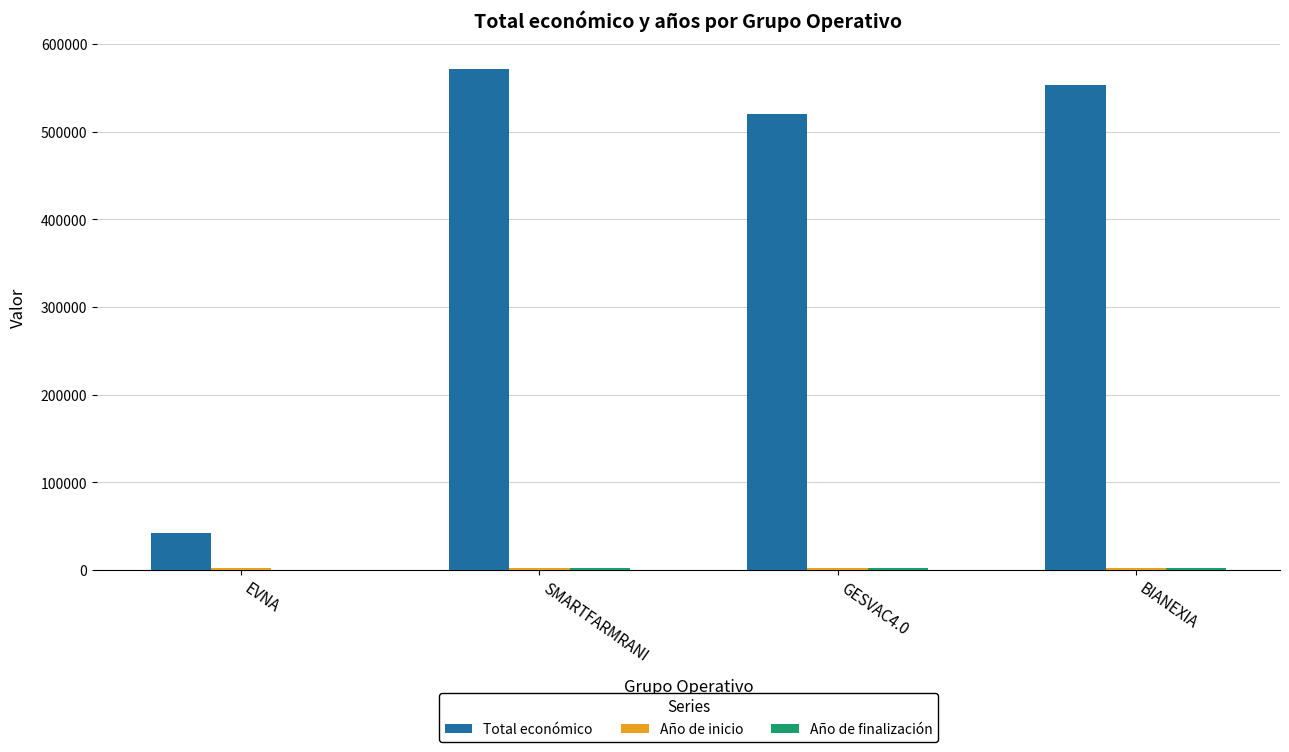

What is the maximum value shown in the chart?

571965